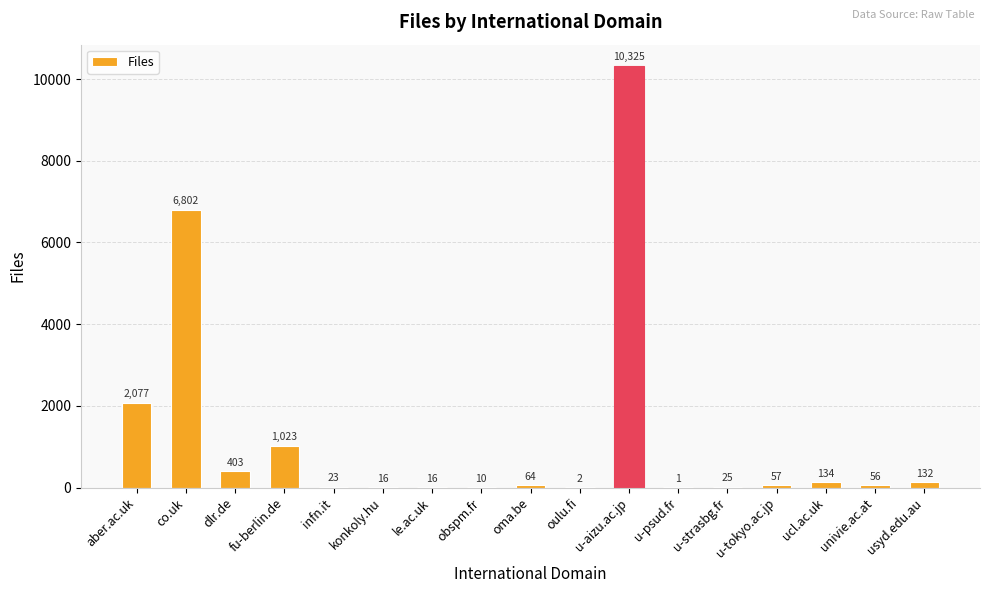

Reading left to right, list all the values displayed in this chart.

aber.ac.uk=2077	co.uk=6802	dlr.de=403	fu-berlin.de=1023	infn.it=23	konkoly.hu=16	le.ac.uk=16	obspm.fr=10	oma.be=64	oulu.fi=2	u-aizu.ac.jp=10325	u-psud.fr=1	u-strasbg.fr=25	u-tokyo.ac.jp=57	ucl.ac.uk=134	univie.ac.at=56	usyd.edu.au=132